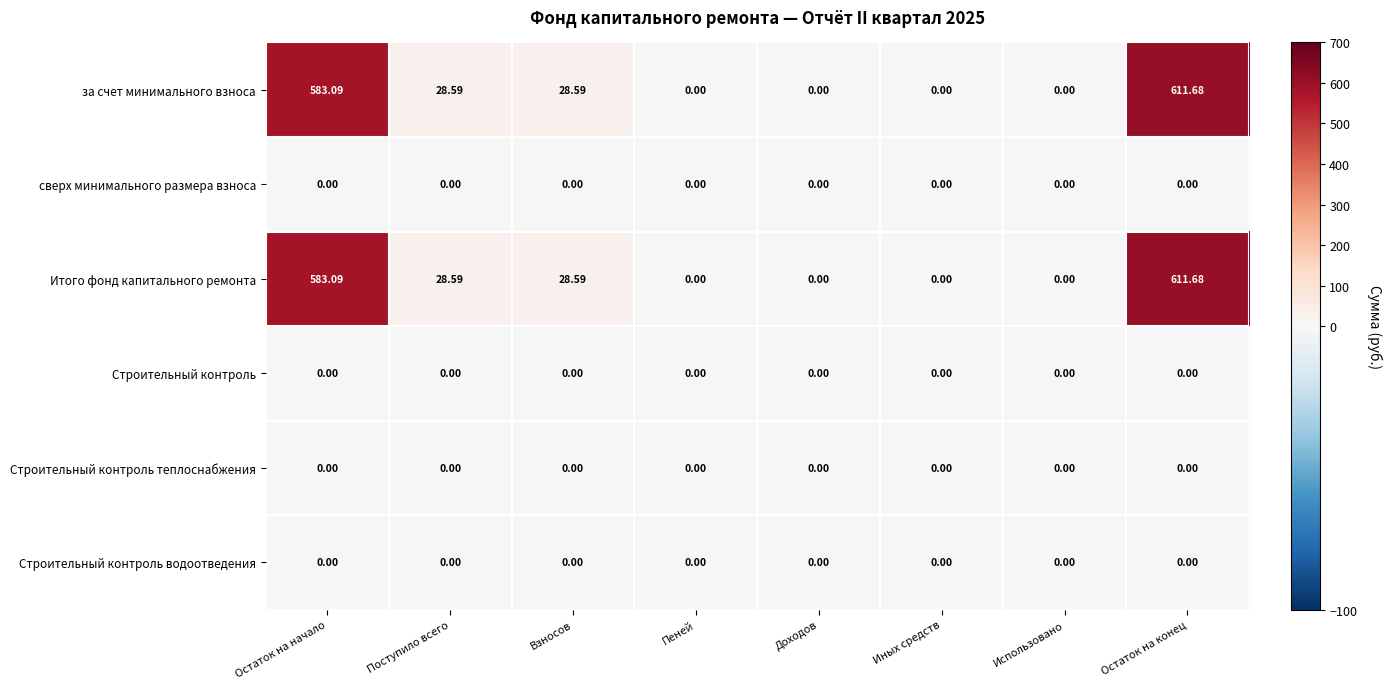

At which category does the chart reach its peak across all series?

Остаток на конец